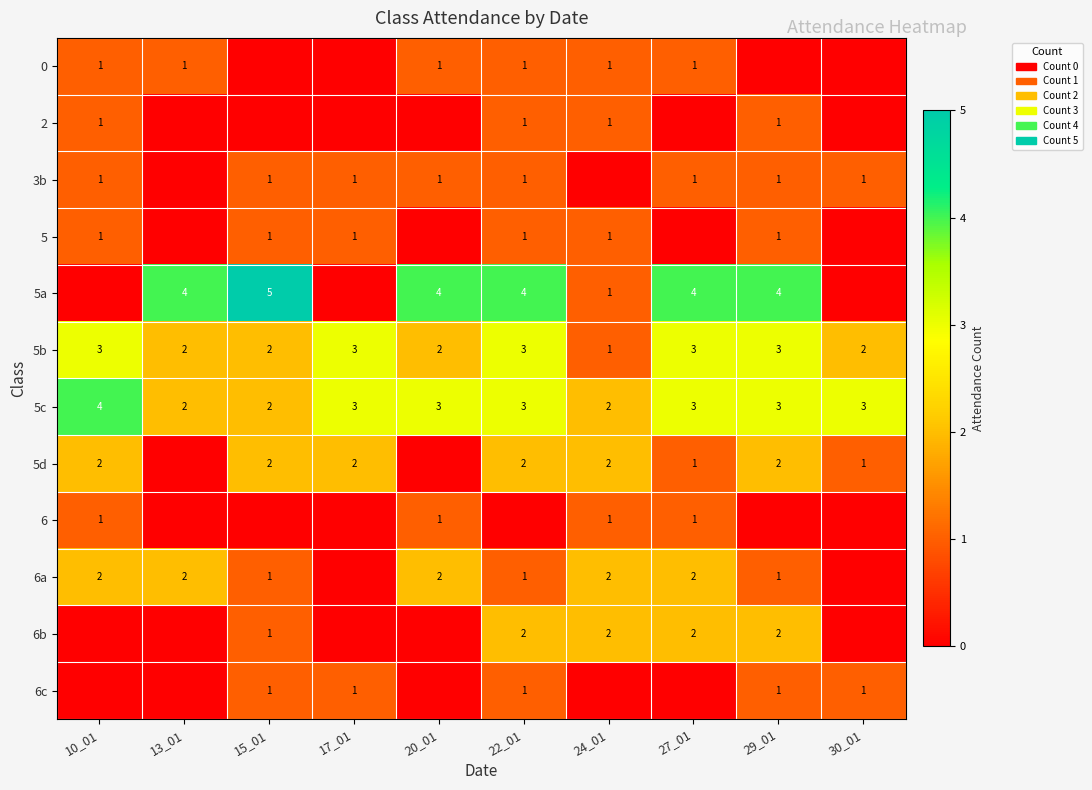

Is the value of 5b at 30_01 greater than the value of 0 at 13_01?

Yes